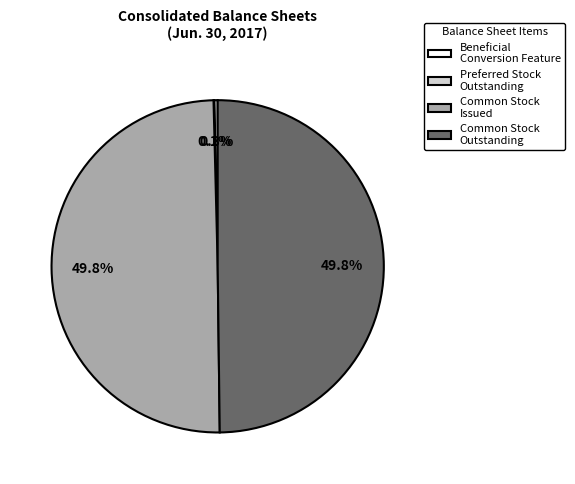

Does Beneficial Conversion Feature represent more than half of the total?

No